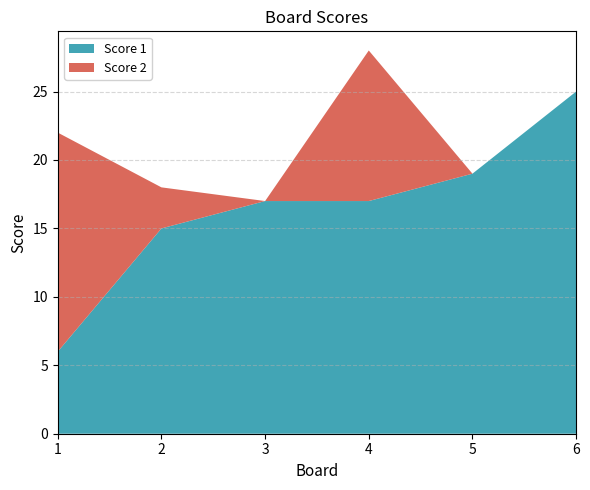

Reading left to right, extract all data points from this chart.

Score 1: 1=6	2=15	3=17	4=17	5=19	6=25
Score 2: 1=16	2=3	3=0	4=11	5=0	6=0